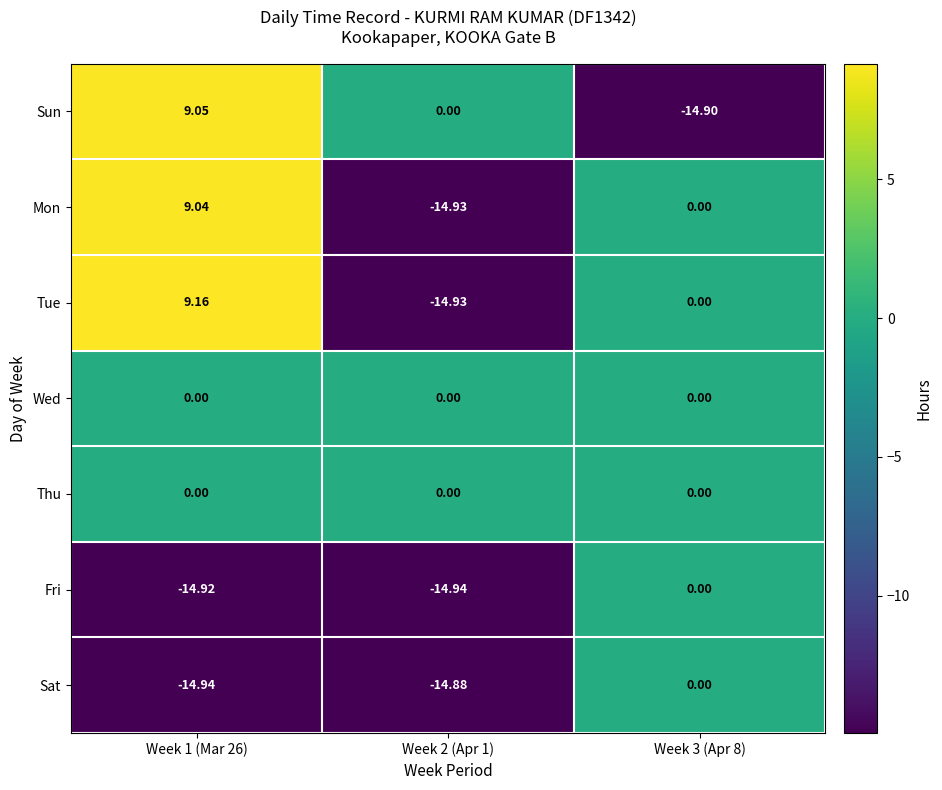

Is the value of Mon at Week 2 (Apr 1) greater than the value of Fri at Week 1 (Mar 26)?

No